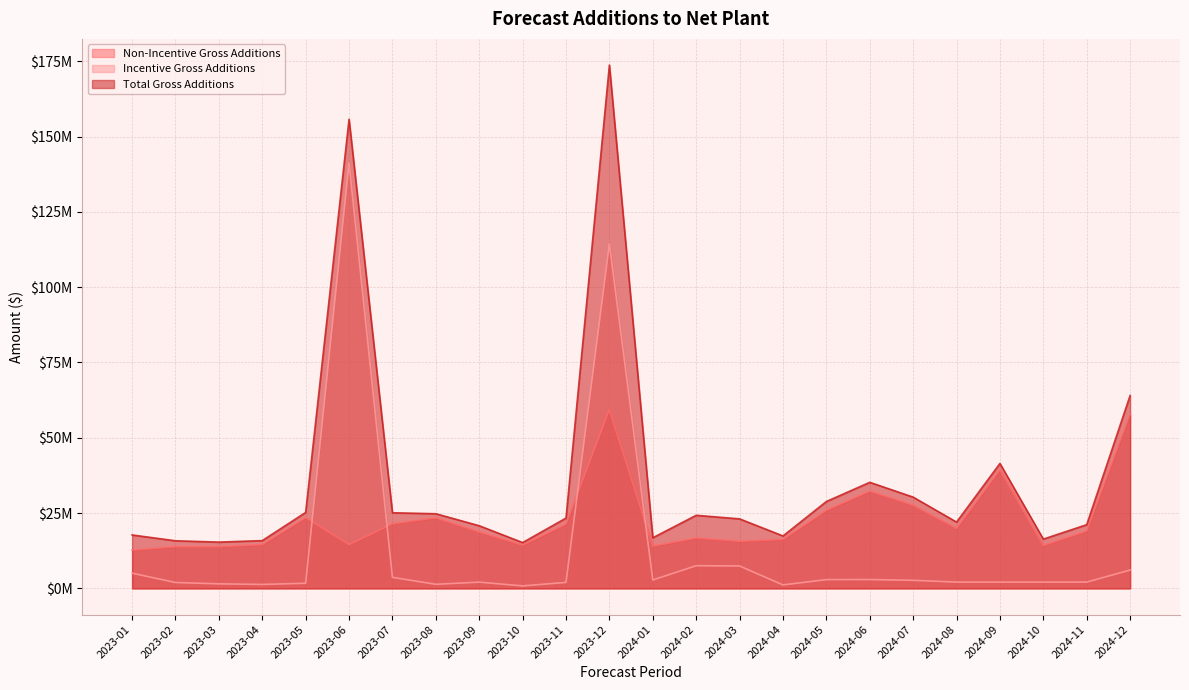

Reading left to right, transcribe all the data shown in this chart.

Non-Incentive Gross Additions: 12688754.2	13854962.1	13854962.1	14551042.7	23518964.4	14561112.2	21444007.2	23431840.9	18727096.0	14380539.1	21361146.6	59393812.3	14021080.3	16731486.6	15639078.8	16257510.4	25928109.8	32279108.2	27620723.0	19913241.7	39390073.8	14261984.9	19060601.2	57934054.6
Incentive Gross Additions: 5057409.0	1952396.0	1516783.0	1314311.0	1706349.0	141195738.4	3668173.0	1357651.0	2076096.0	831847.1	1988847.1	114345230.1	2793000.0	7538000.0	7445253.9	1155000.0	2921000.0	2940000.0	2683000.0	2100000.0	2100000.0	2100000.0	2100000.0	6093407.0
Total Gross Additions: 17746163.2	15807358.1	15371745.1	15865353.7	25225313.4	155756850.6	25112180.2	24789491.9	20803192.0	15212386.2	23349993.7	173739042.3	16814080.3	24269486.6	23084332.7	17412510.4	28849109.8	35219108.2	30303723.0	22013241.7	41490073.8	16361984.9	21160601.2	64027461.6